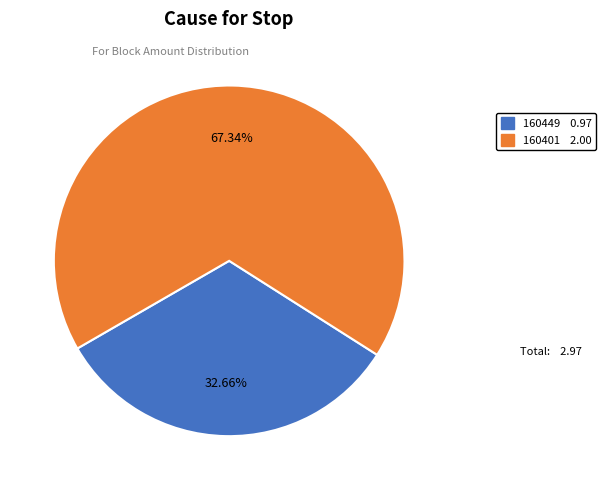

Is it true that 160449 is 8% of the pie?

False